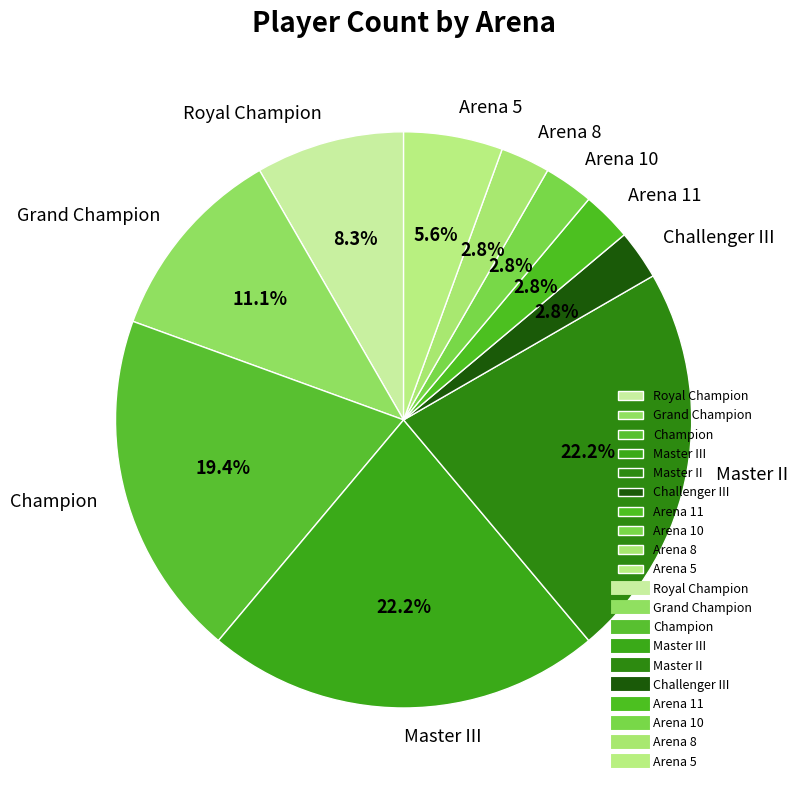

To the nearest percent, what is the difference between the Master II and Challenger III slice percentages?

19%